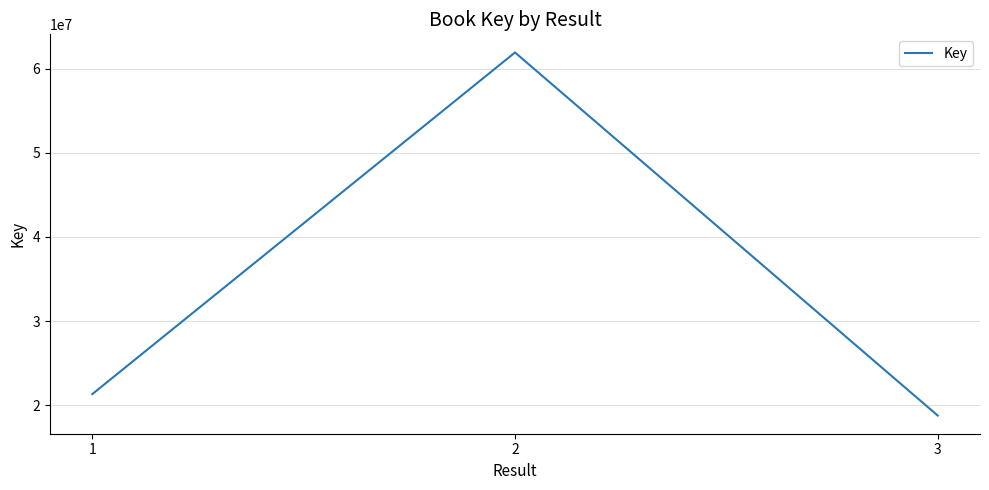

The value at 1 is 7924009. True or false?

False